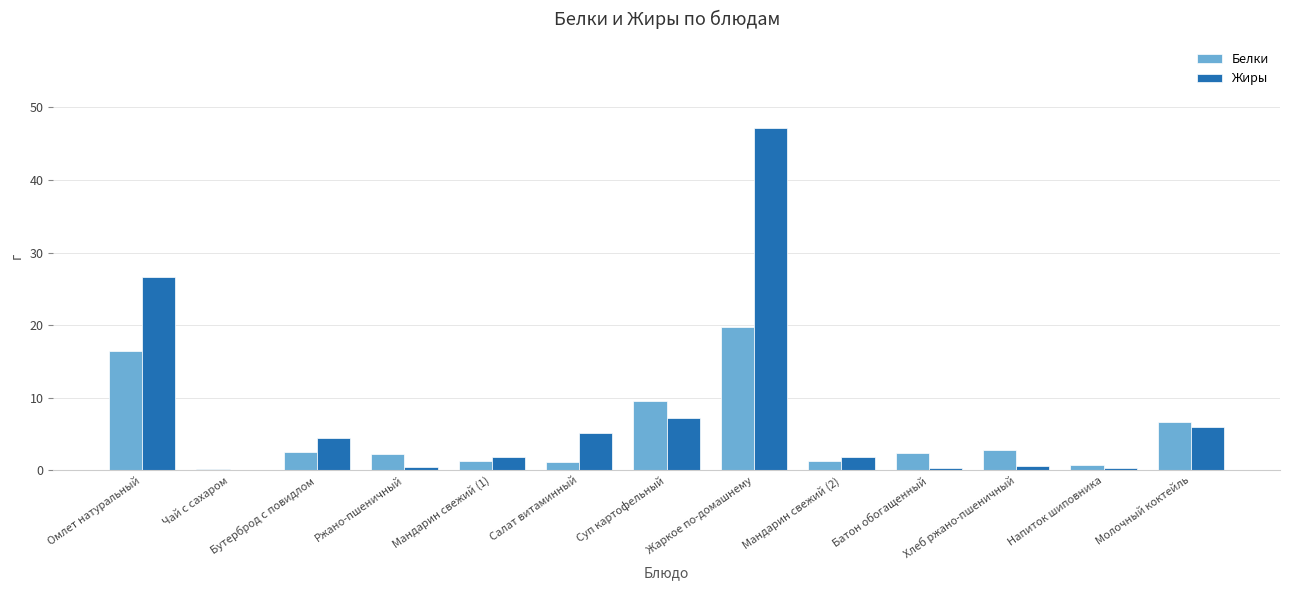

What are all the series names shown in the legend?

Белки, Жиры